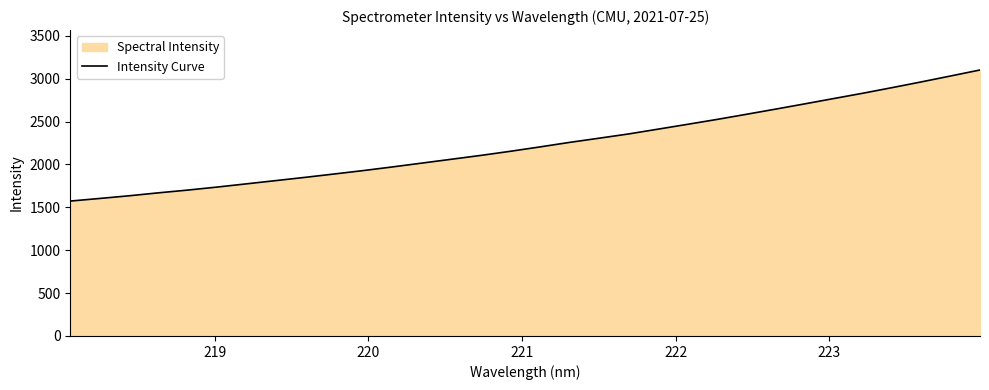

How many data points are less than 2204?

16